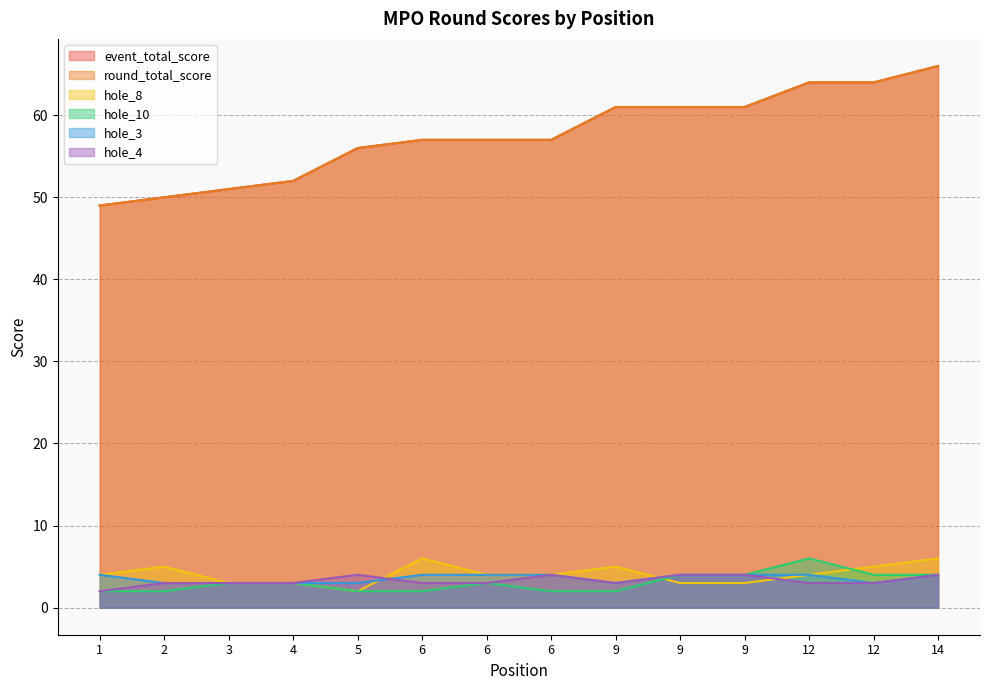

Where is the first local minimum for hole_3?

9